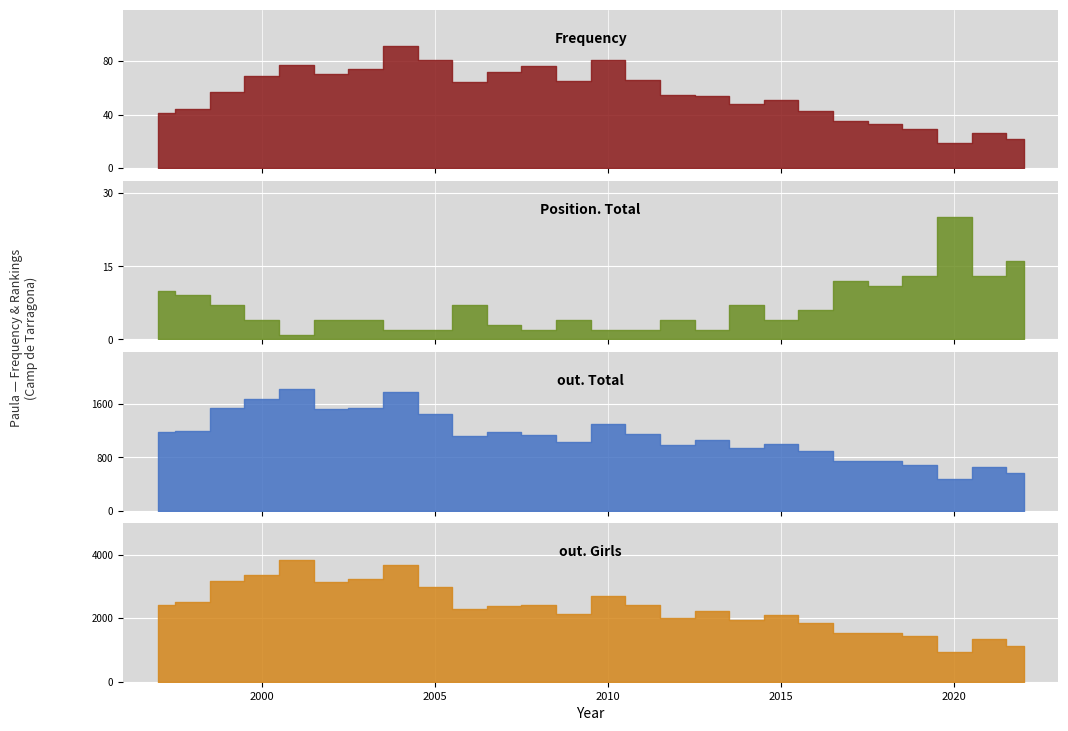

Reading left to right, extract all data points from this chart.

Frequency: 1997=41	1998=44	1999=57	2000=69	2001=77	2002=70	2003=74	2004=91	2005=81	2006=64	2007=72	2008=76	2009=65	2010=81	2011=66	2012=55	2013=54	2014=48	2015=51	2016=43	2017=35	2018=33	2019=29	2020=19	2021=26	2022=22
Position. Total: 1997=10	1998=9	1999=7	2000=4	2001=1	2002=4	2003=4	2004=2	2005=2	2006=7	2007=3	2008=2	2009=4	2010=2	2011=2	2012=4	2013=2	2014=7	2015=4	2016=6	2017=12	2018=11	2019=13	2020=25	2021=13	2022=16
out. Total: 1997=1179	1998=1199	1999=1543	2000=1670	2001=1830	2002=1528	2003=1534	2004=1781	2005=1452	2006=1114	2007=1173	2008=1134	2009=1031	2010=1295	2011=1149	2012=985	2013=1057	2014=933	2015=1003	2016=889	2017=742	2018=738	2019=684	2020=467	2021=653	2022=557
out. Girls: 1997=2425	1998=2513	1999=3168	2000=3372	2001=3835	2002=3135	2003=3237	2004=3663	2005=2988	2006=2297	2007=2382	2008=2414	2009=2145	2010=2694	2011=2398	2012=2007	2013=2224	2014=1946	2015=2084	2016=1840	2017=1520	2018=1526	2019=1436	2020=938	2021=1359	2022=1136